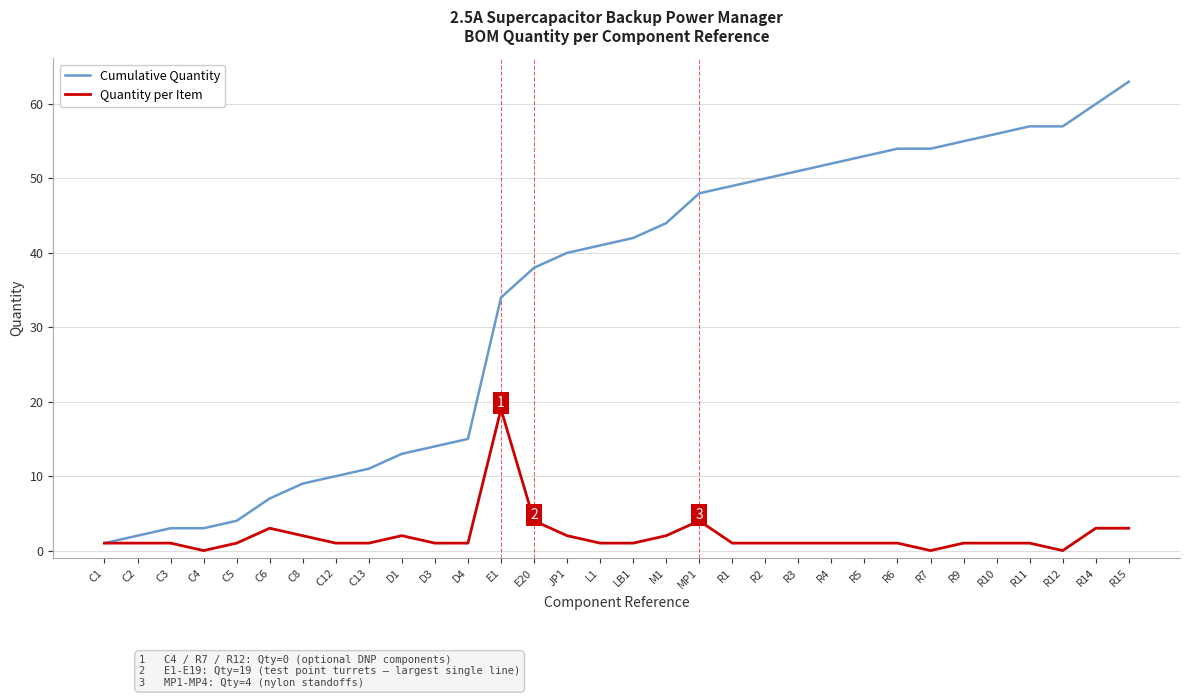

At which label does Cumulative Quantity reach its peak?

R15